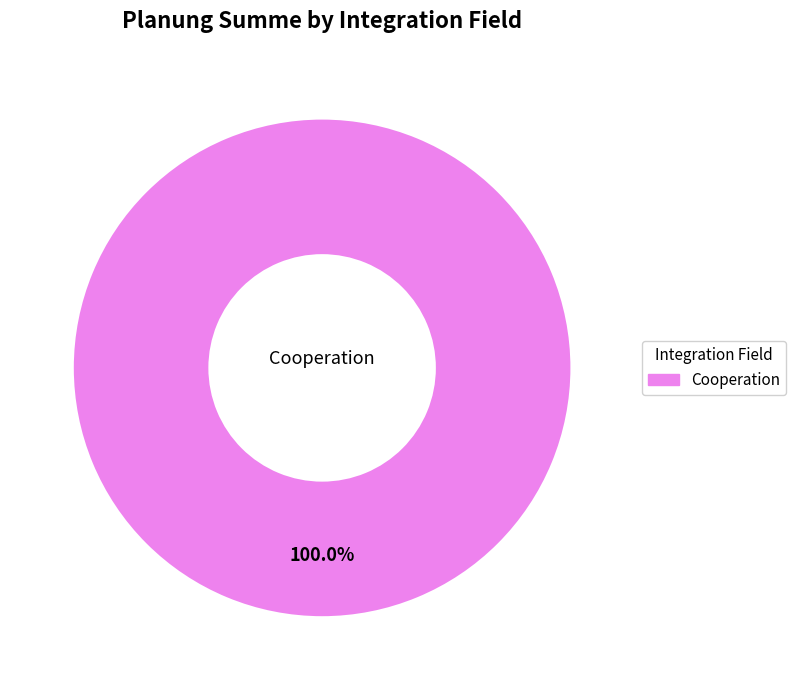

Is there any slice that represents more than half of the pie?

Yes